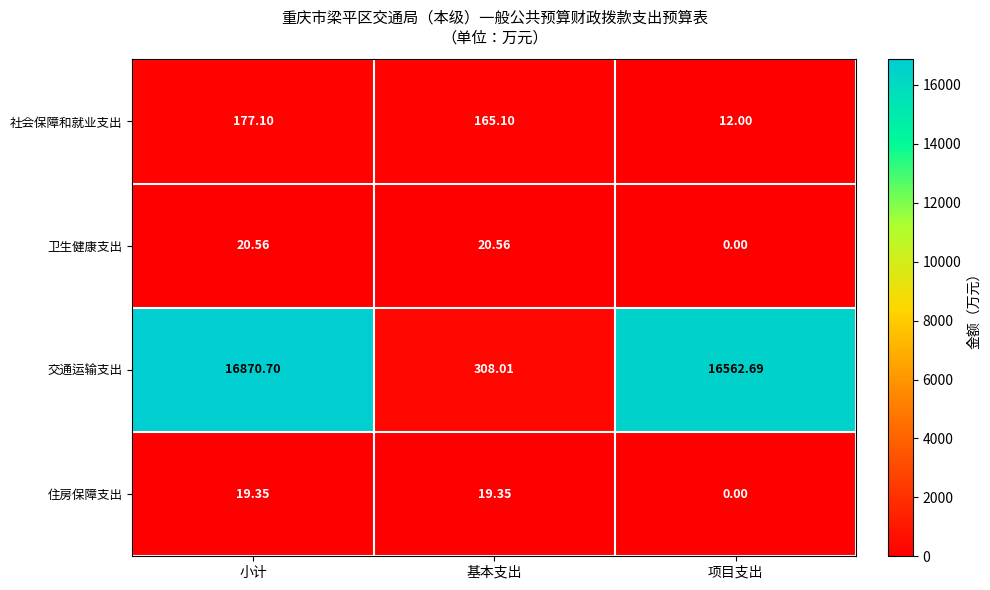

What is the greatest value displayed?

16870.7